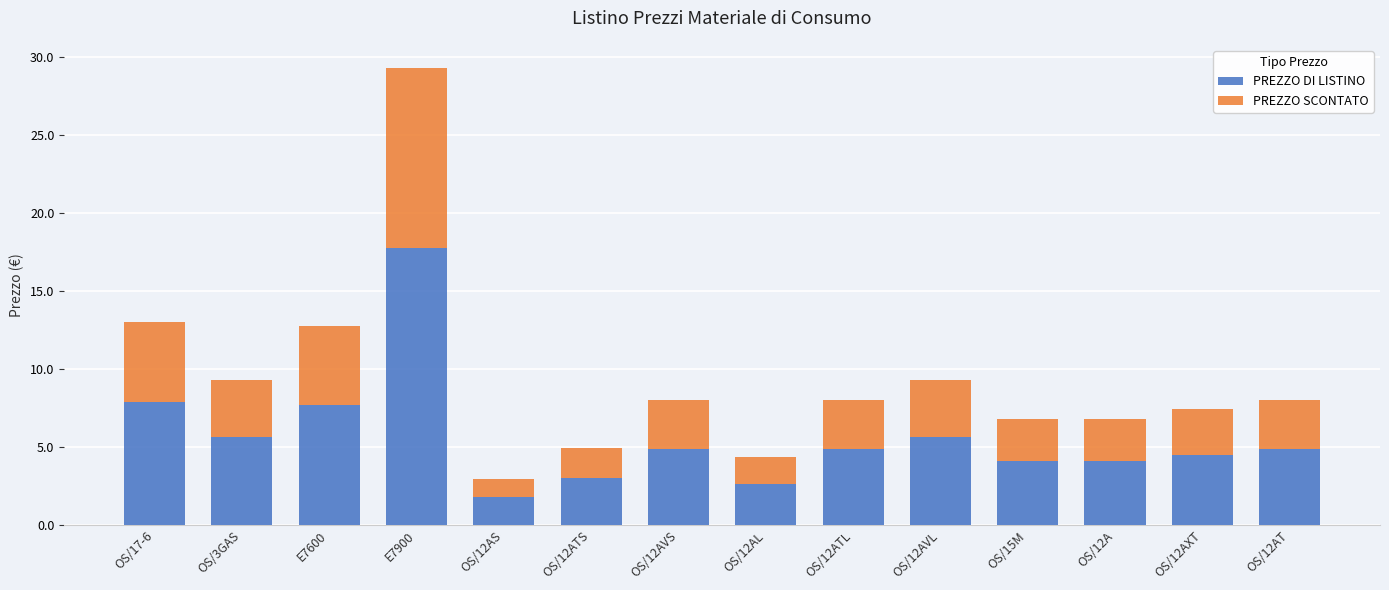

What is the highest value of the PREZZO DI LISTINO series?

17.8